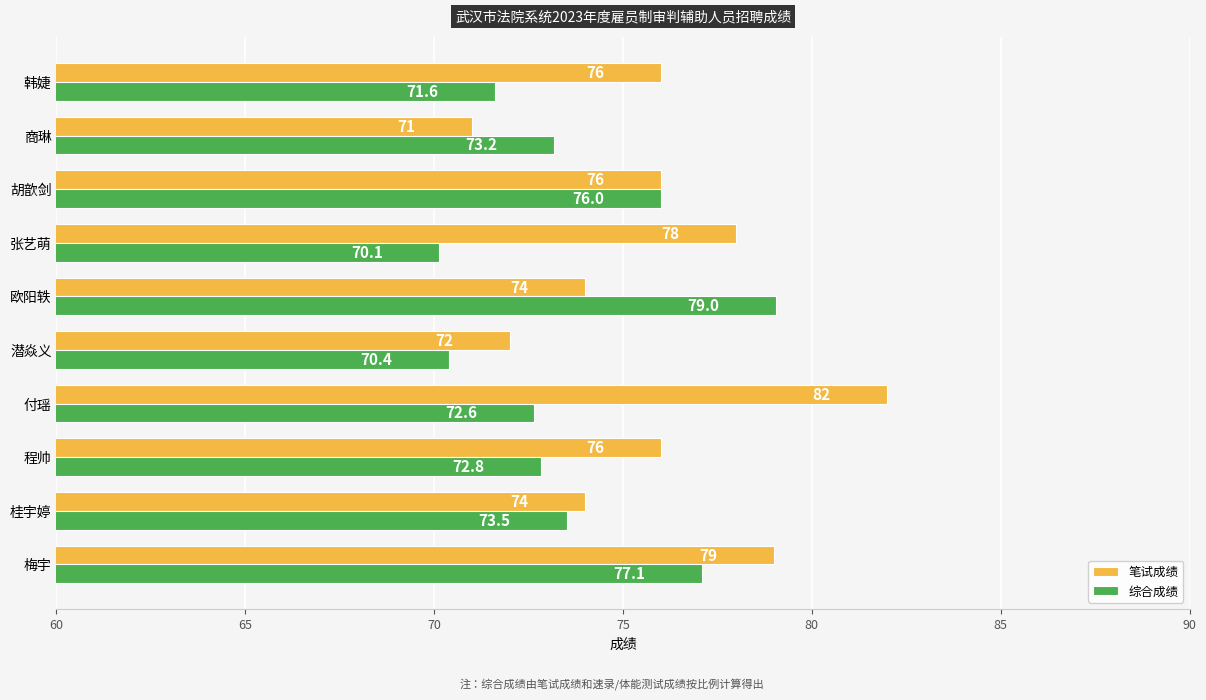

Is it true that 综合成绩 equals 70.1 at 张艺萌?

True